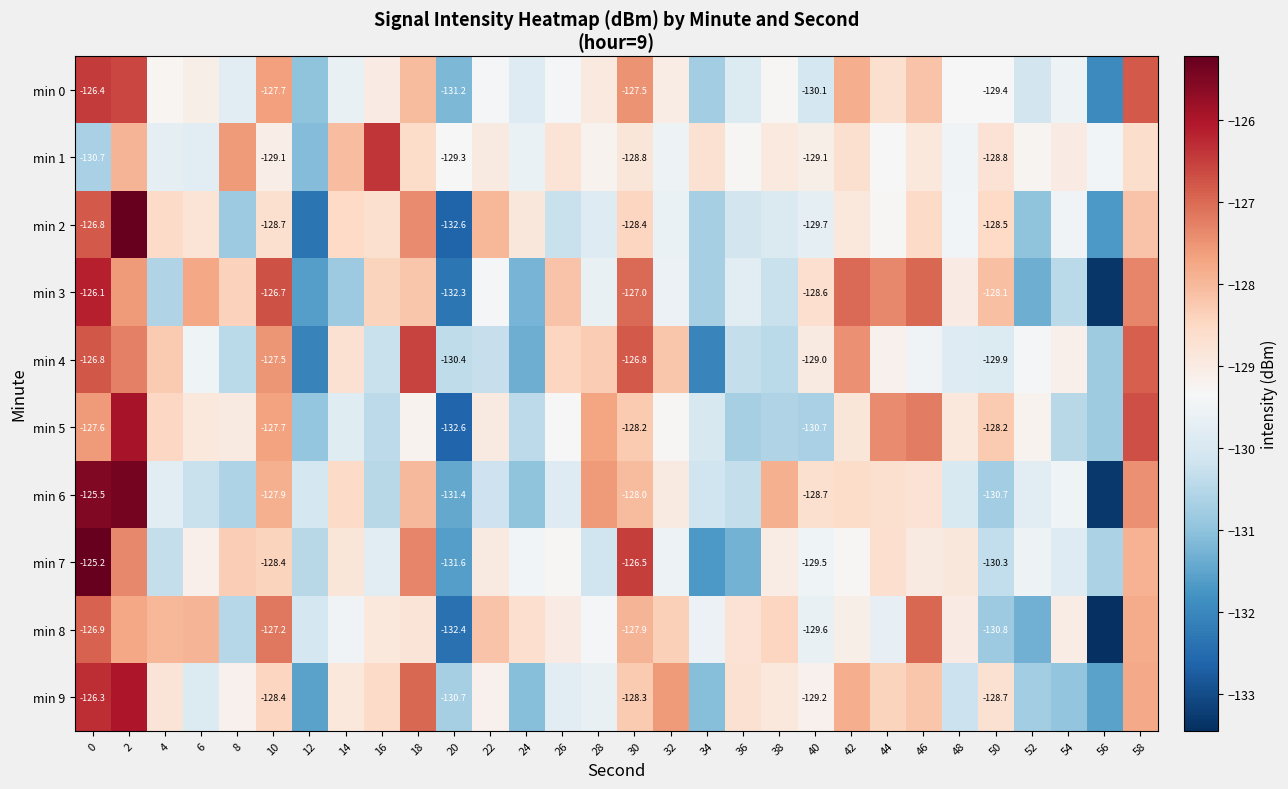

What is the lowest value of the min 1 series?

-131.1